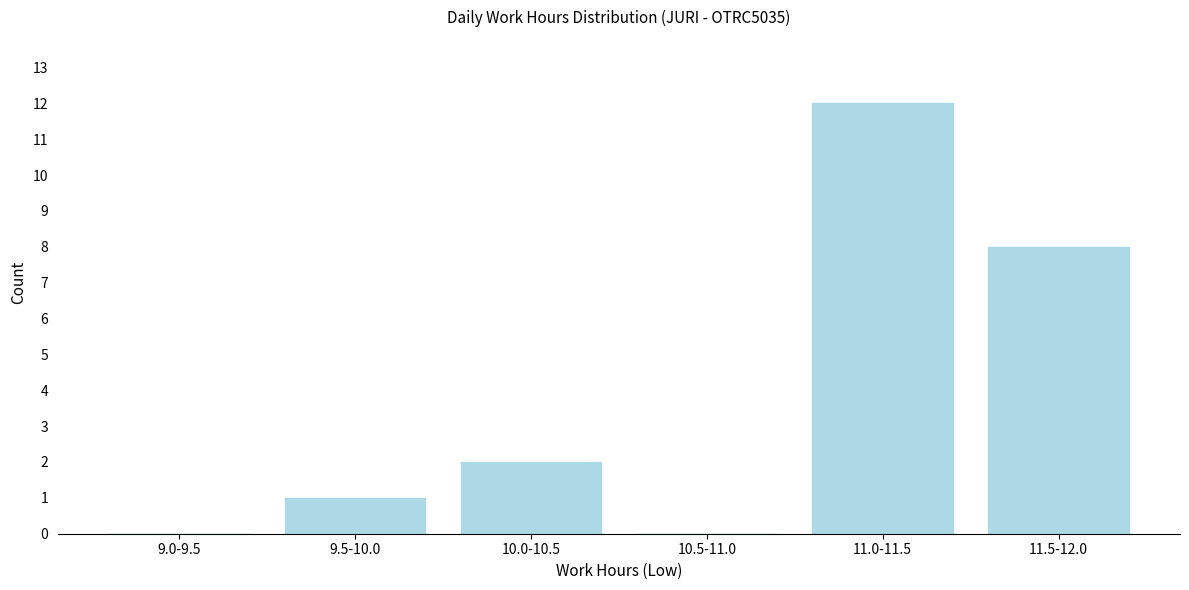

Reading right to left, transcribe all the data shown in this chart.

11.5-12.0=8	11.0-11.5=12	10.5-11.0=0	10.0-10.5=2	9.5-10.0=1	9.0-9.5=0